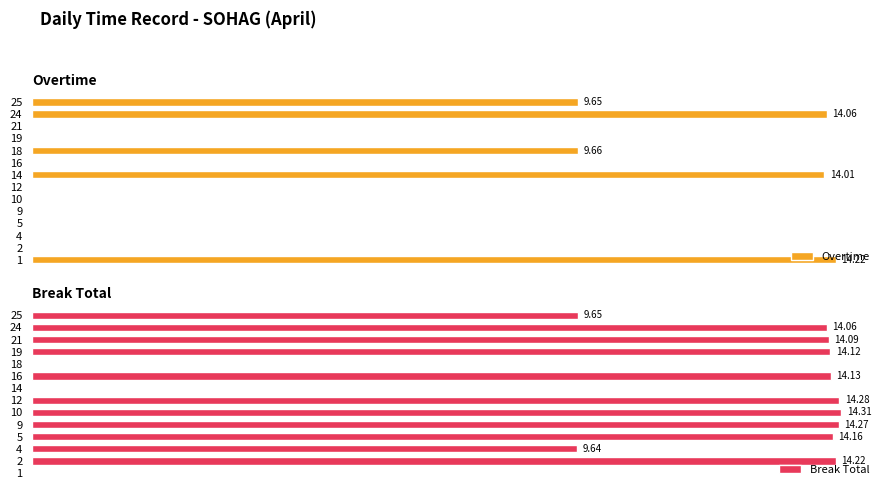

What is the difference between the maximum and minimum values in the Overtime series?

14.2